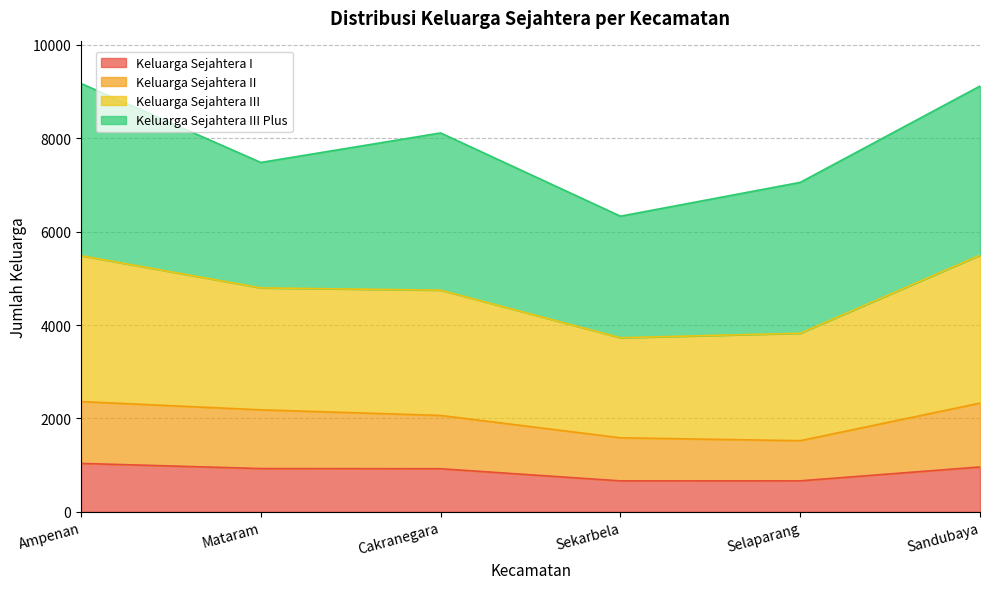

The value of Keluarga Sejahtera I at Sekarbela is 662. True or false?

True